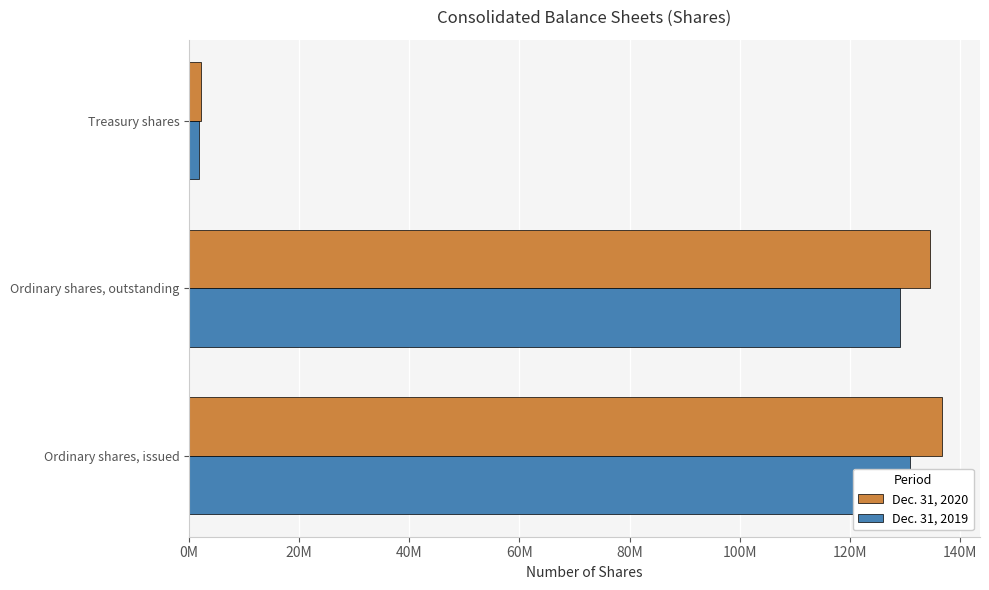

Rank the series at Treasury shares from highest to lowest value.

Dec. 31, 2020, Dec. 31, 2019